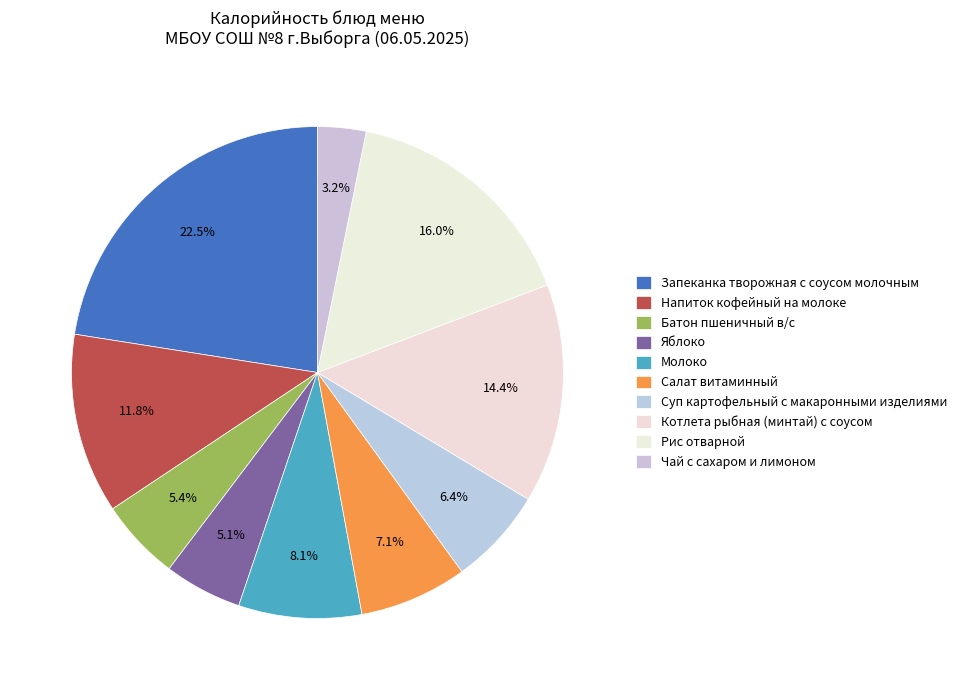

Is Чай с сахаром и лимоном the majority of the pie?

No